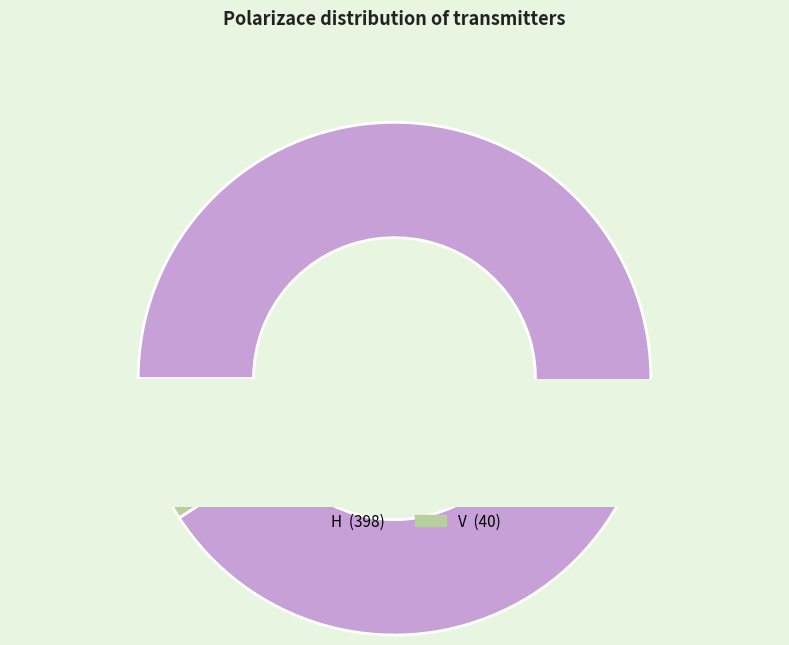

Is there a majority slice in this chart?

Yes